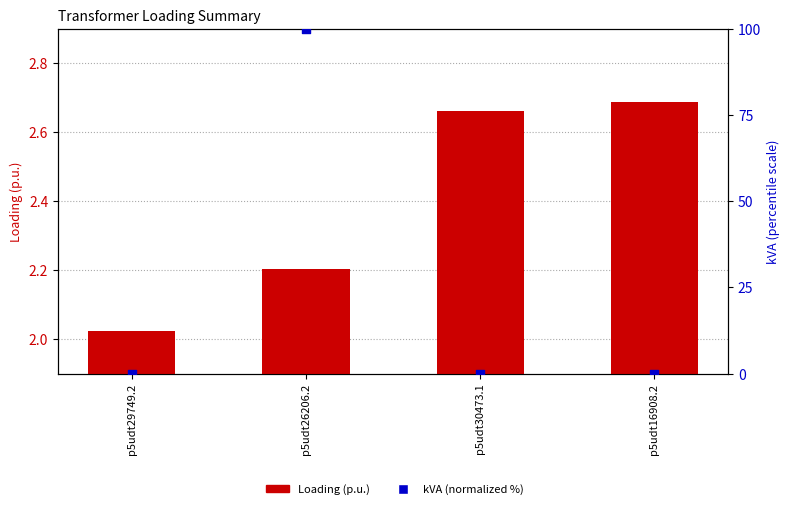

Which series contains the highest Y value?

kVA (normalized %)